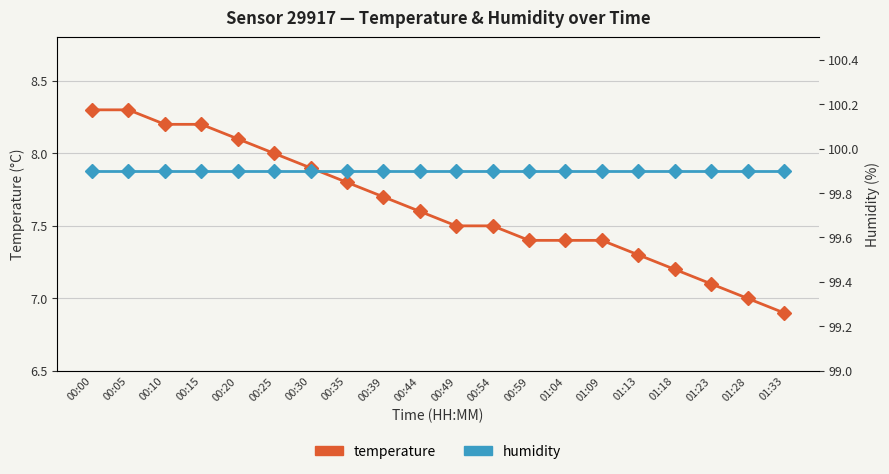

What is the sum of all humidity values?

1998.0